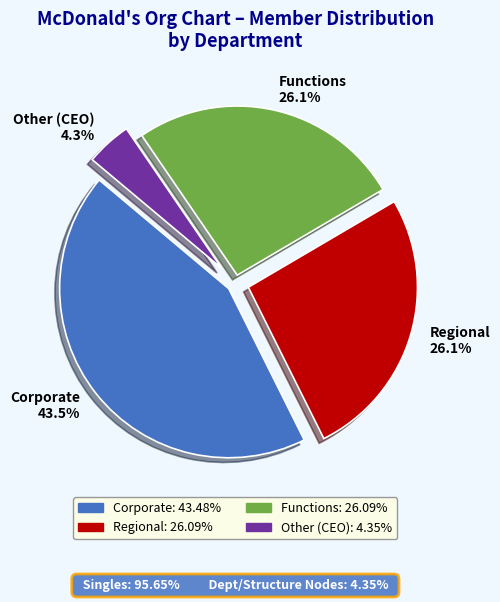

Does Corporate represent more than half of the total?

No